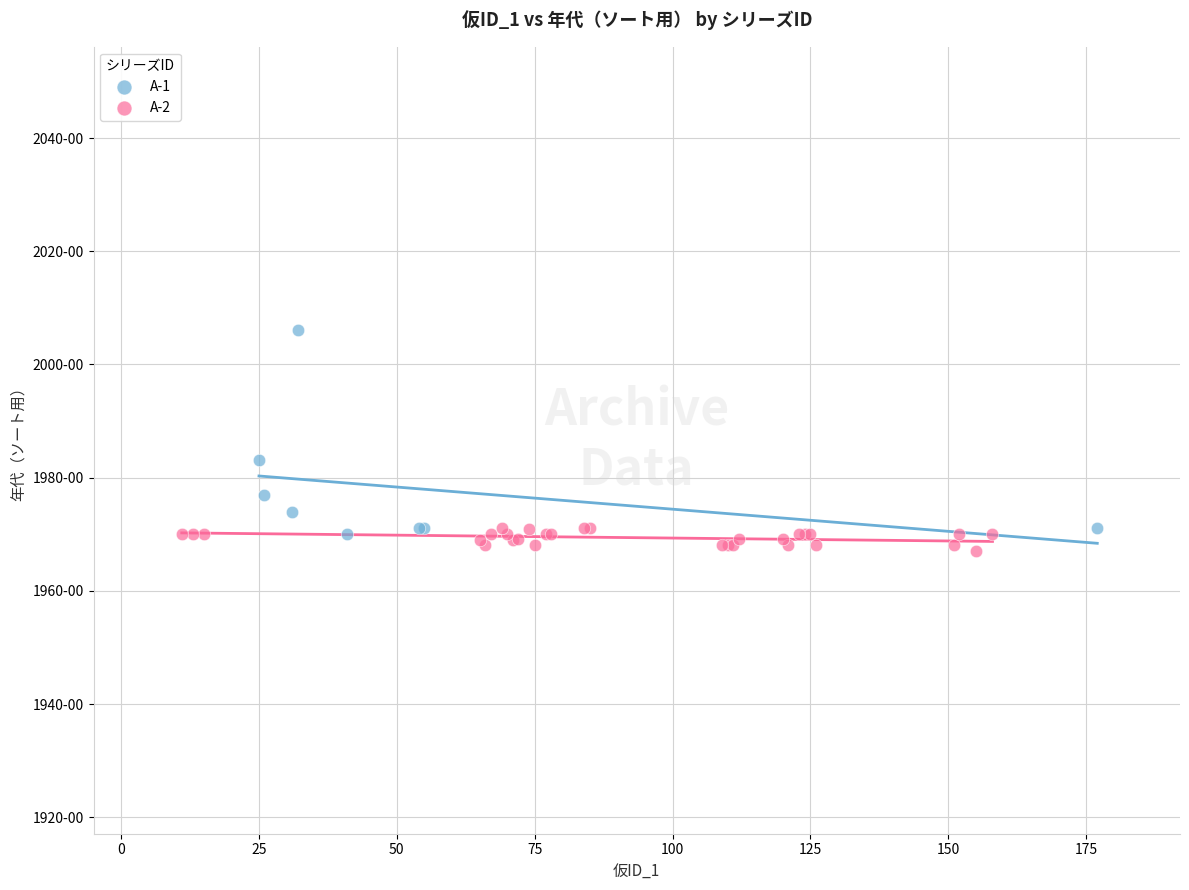

What are all the series names shown in the legend?

A-1, A-2